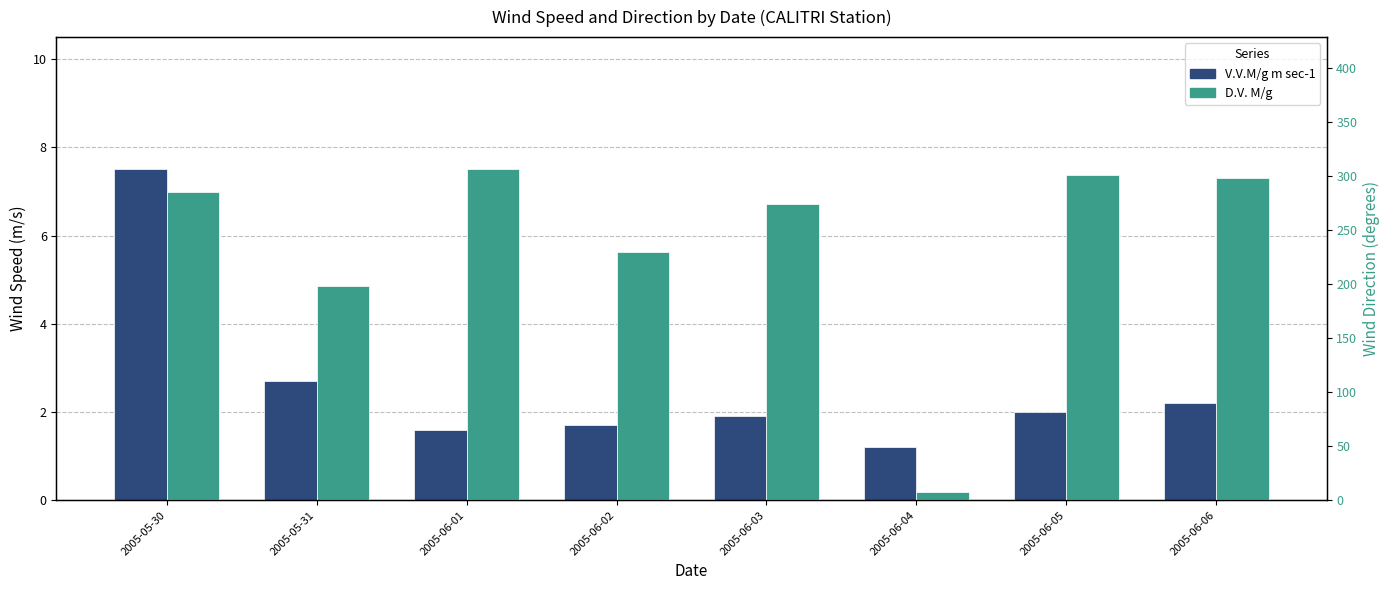

True or false: D.V. M/g has a value of 198.0 at 2005-05-31.

True